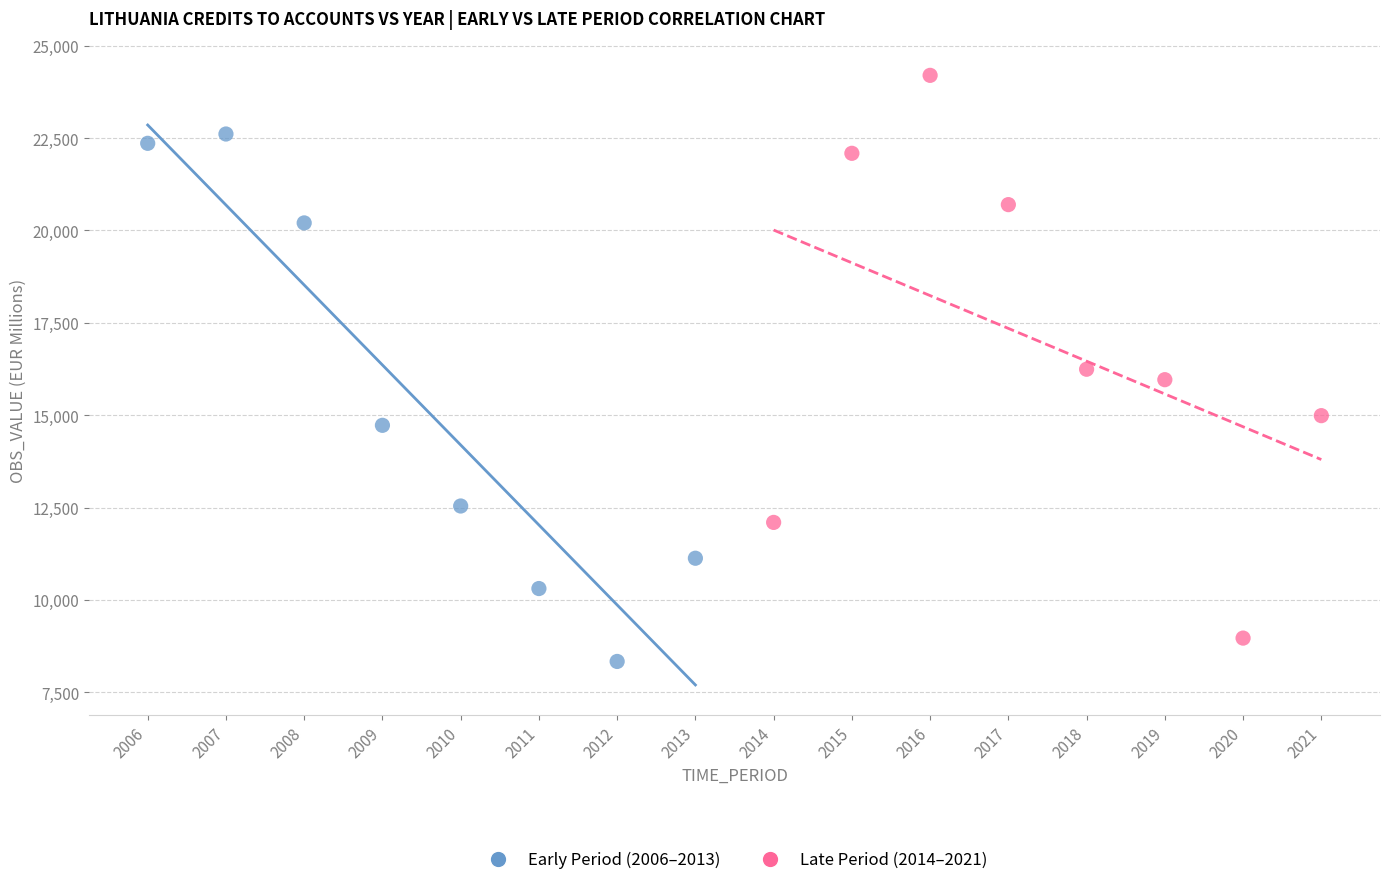

Which series contains the highest Y value?

Late Period (2014–2021)